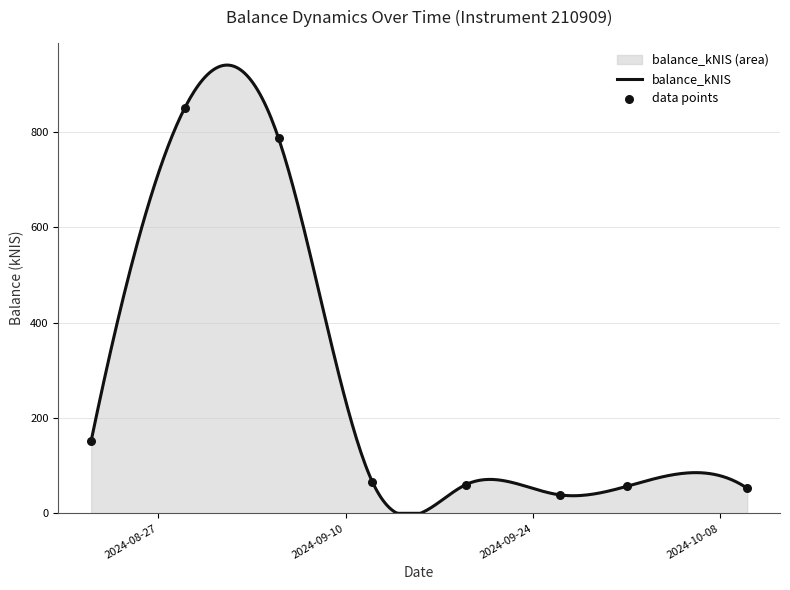

Which has a higher value, 2024-09-19 or 2024-09-26?

2024-09-19